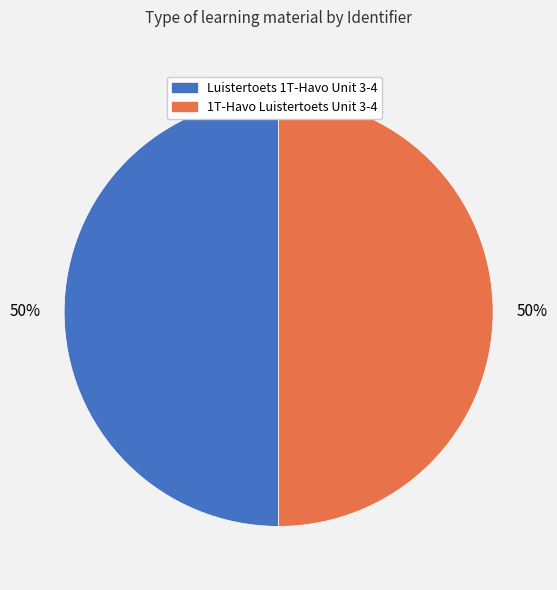

Is it true that Luistertoets 1T-Havo Unit 3-4 is 50% of the pie?

True